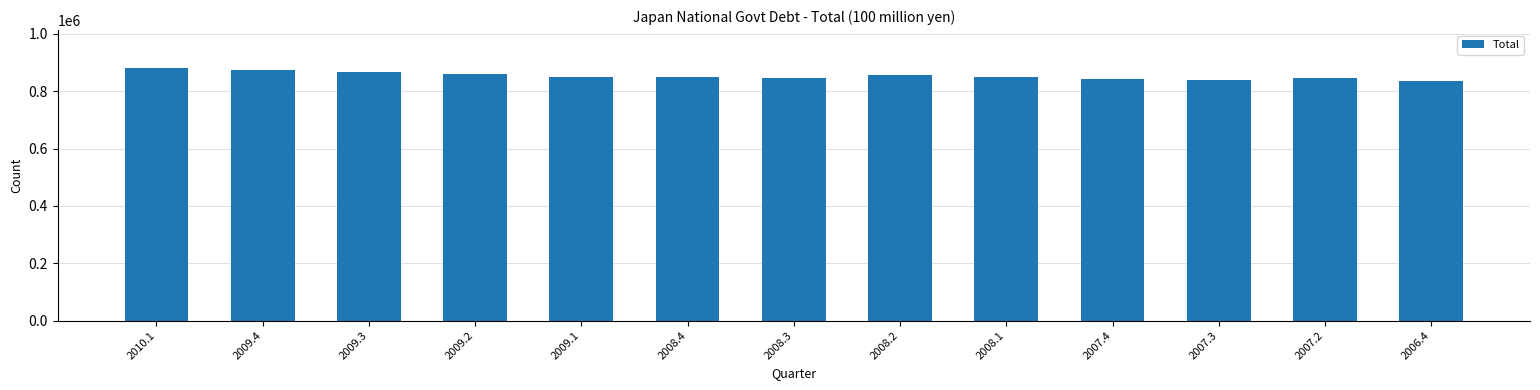

What is the difference between the maximum and minimum values?

46912